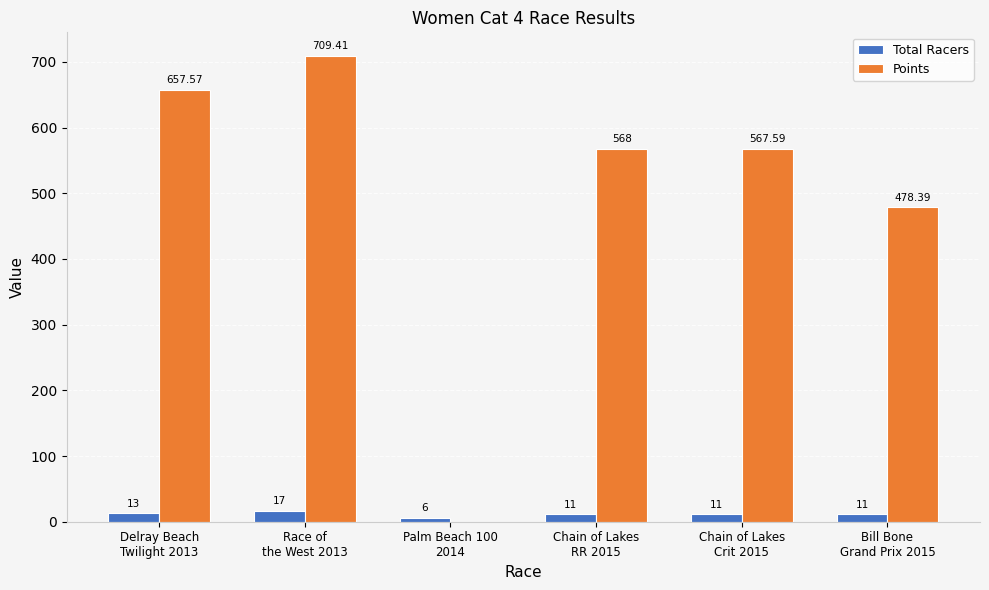

How many groups of bars are there?

6